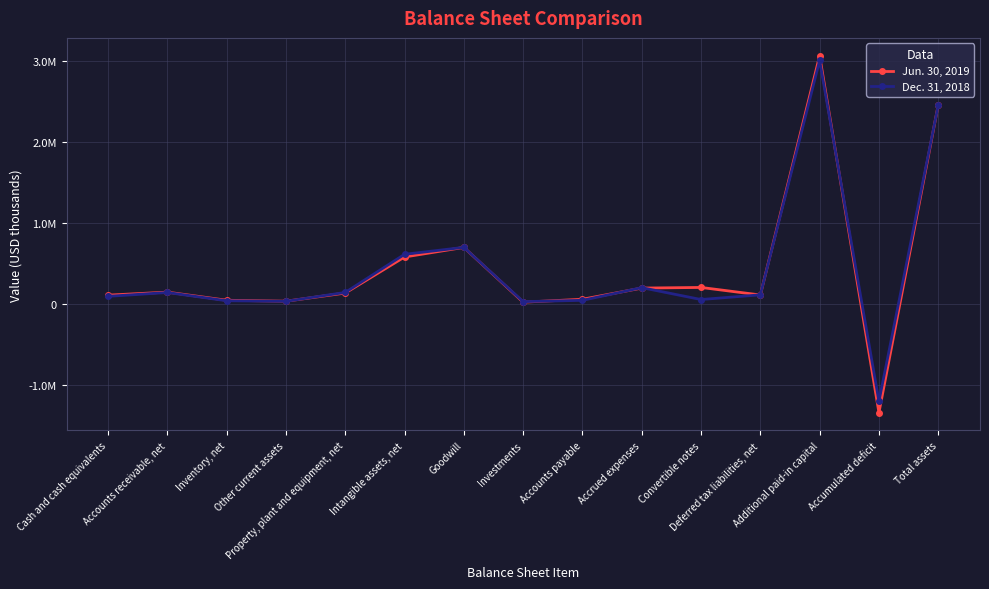

Is this an area chart (filled region under the line)?

No